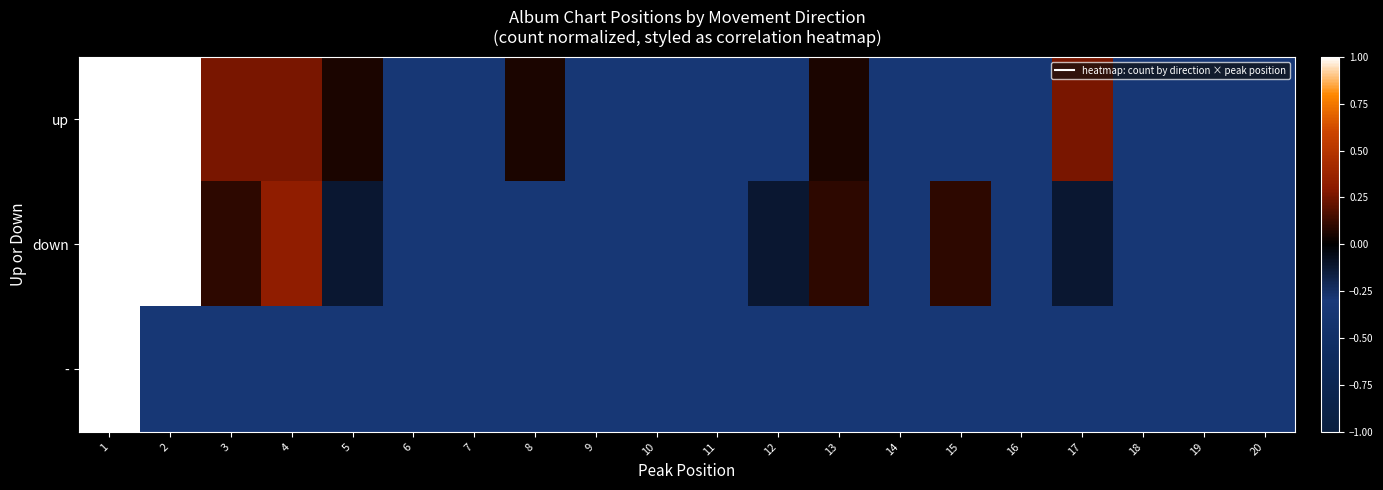

Which series has the widest spread of values?

up